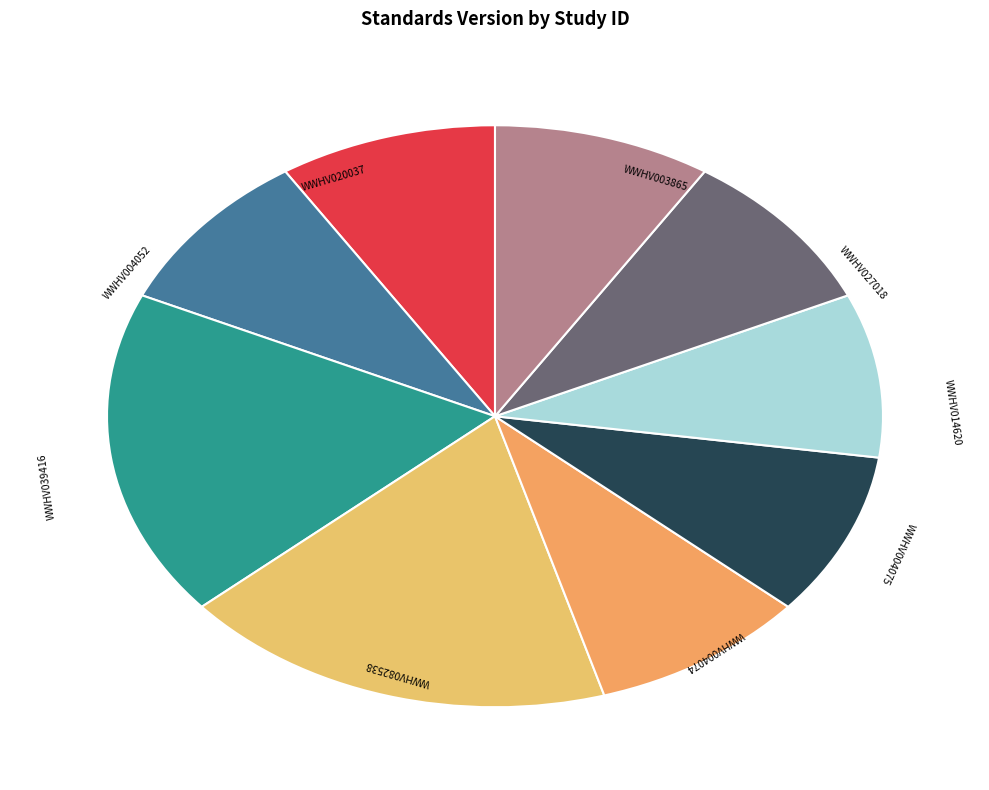

Is there any slice that represents more than half of the pie?

No